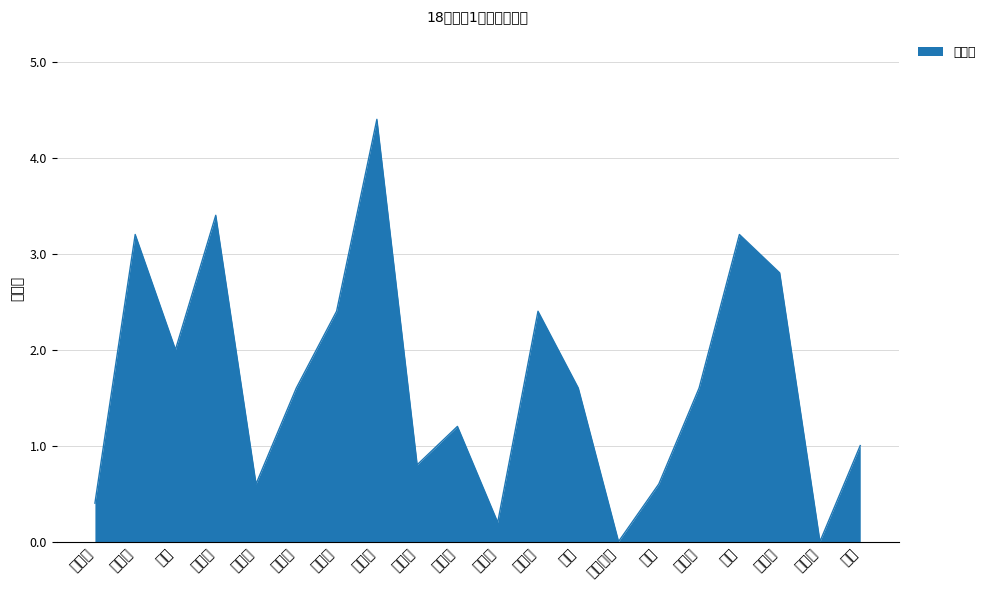

At which category does the chart reach its peak across all series?

吴京彦